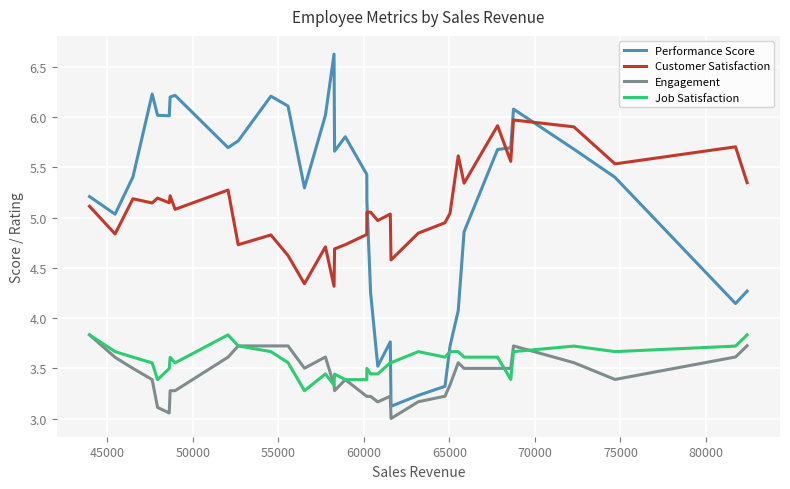

What is the lowest value of the Engagement series?

3.0